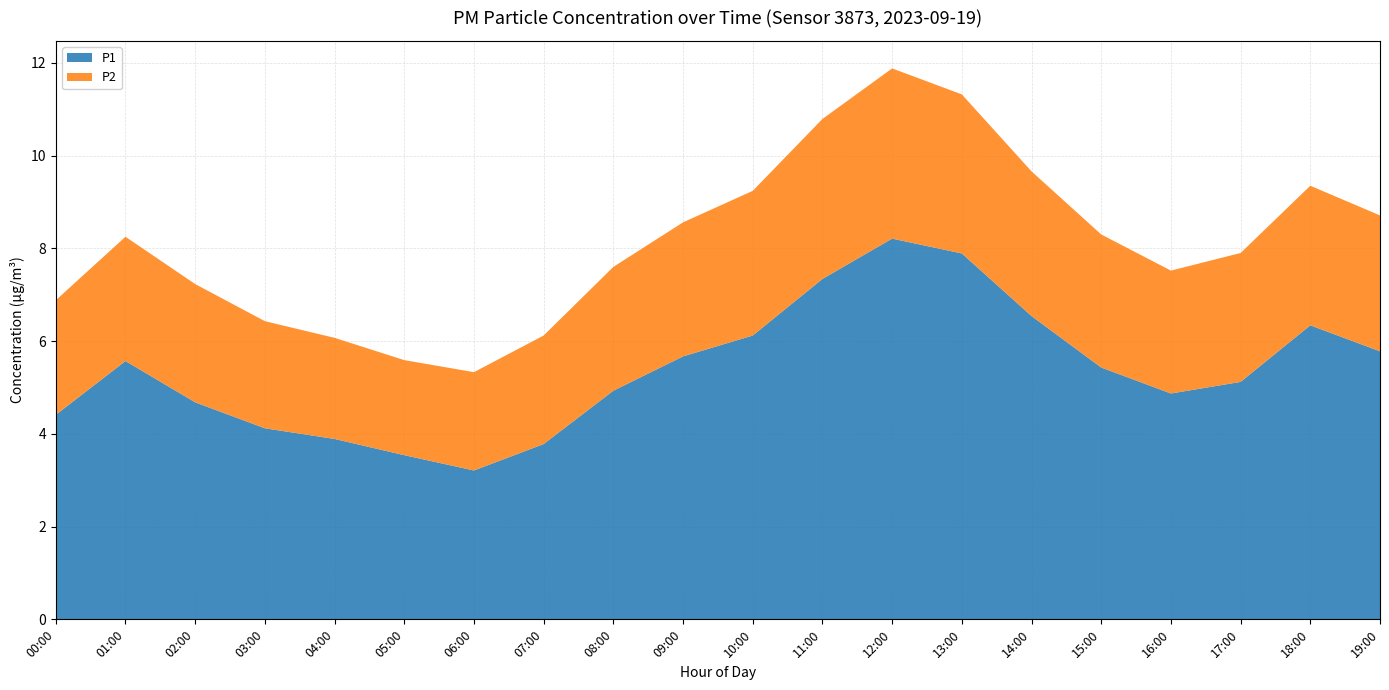

Reading left to right, extract all data points from this chart.

P1: 00:00=4.4	01:00=5.6	02:00=4.7	03:00=4.1	04:00=3.9	05:00=3.5	06:00=3.2	07:00=3.8	08:00=4.9	09:00=5.7	10:00=6.1	11:00=7.3	12:00=8.2	13:00=7.9	14:00=6.5	15:00=5.4	16:00=4.9	17:00=5.1	18:00=6.3	19:00=5.8
P2: 00:00=2.5	01:00=2.7	02:00=2.5	03:00=2.3	04:00=2.2	05:00=2.0	06:00=2.1	07:00=2.3	08:00=2.7	09:00=2.9	10:00=3.1	11:00=3.5	12:00=3.7	13:00=3.4	14:00=3.1	15:00=2.9	16:00=2.6	17:00=2.8	18:00=3.0	19:00=2.9